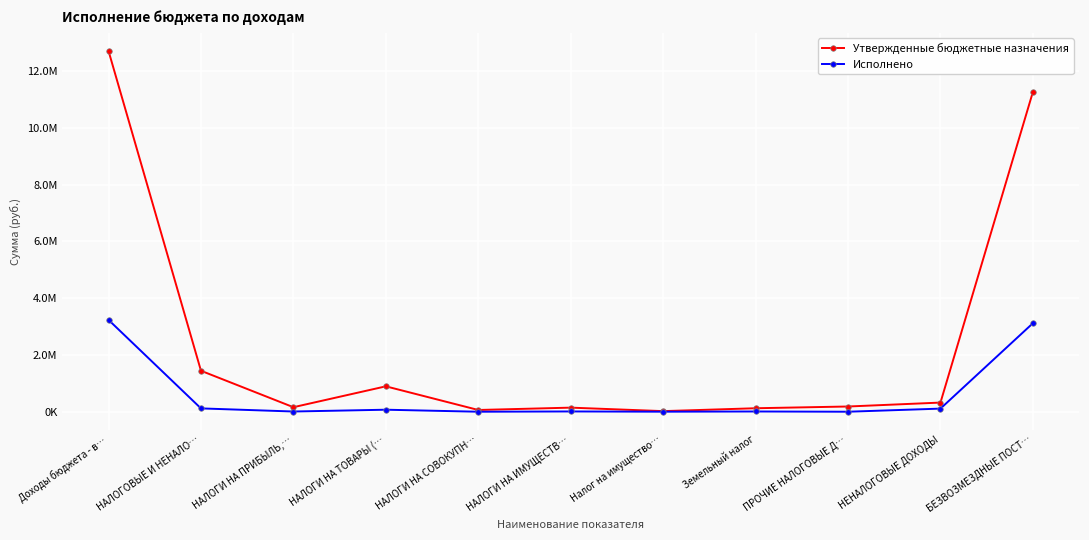

Does the chart have visible grid lines?

Yes